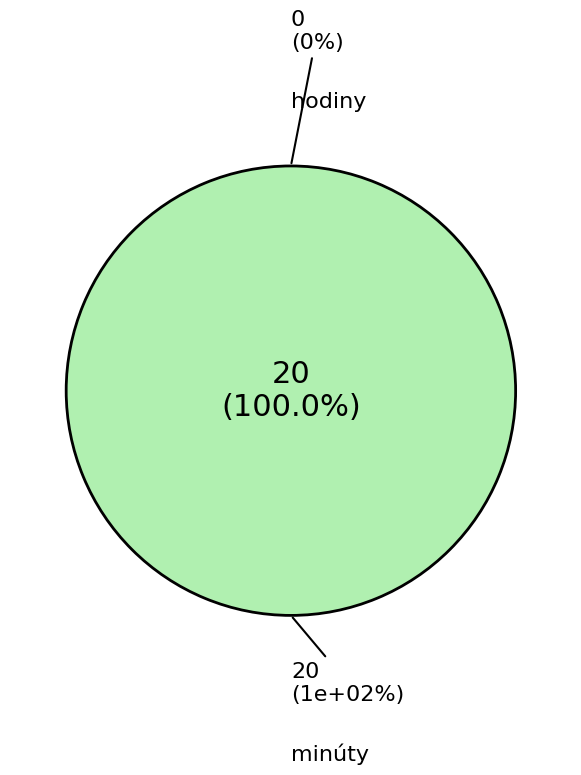

Is minúty the majority of the pie?

Yes